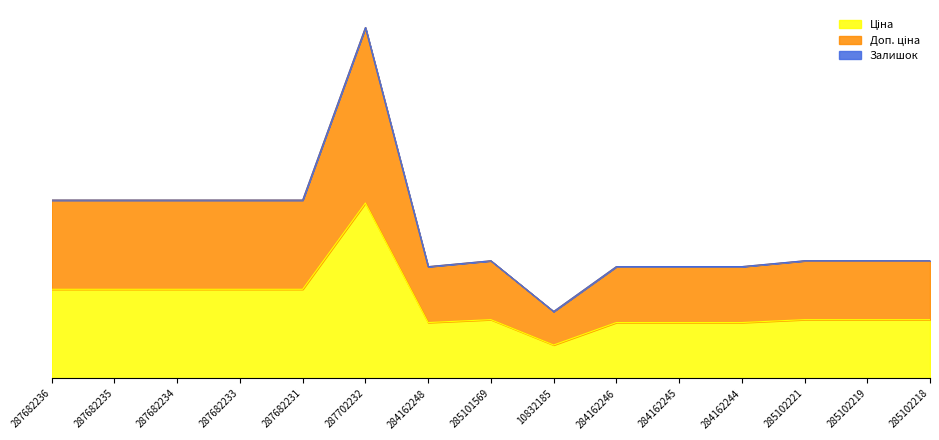

How many data points in Доп. ціна are less than 19329?

5